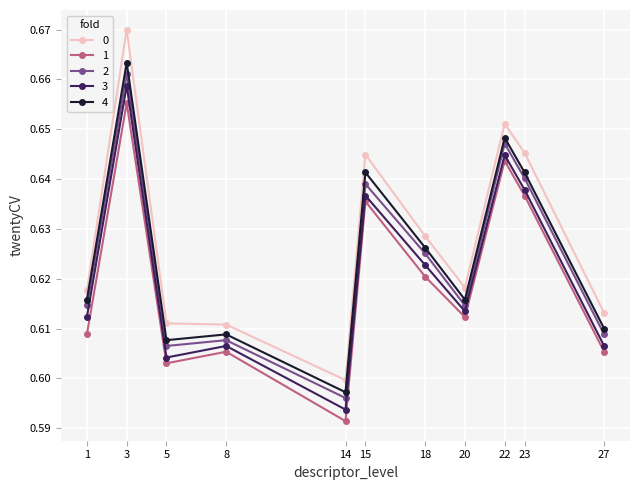

At which category does the chart reach its minimum across all series?

14